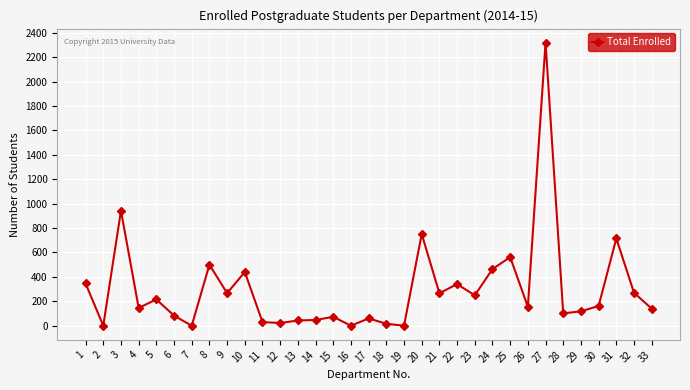

What is the ratio of the value at 9 to the value at 24?

0.6